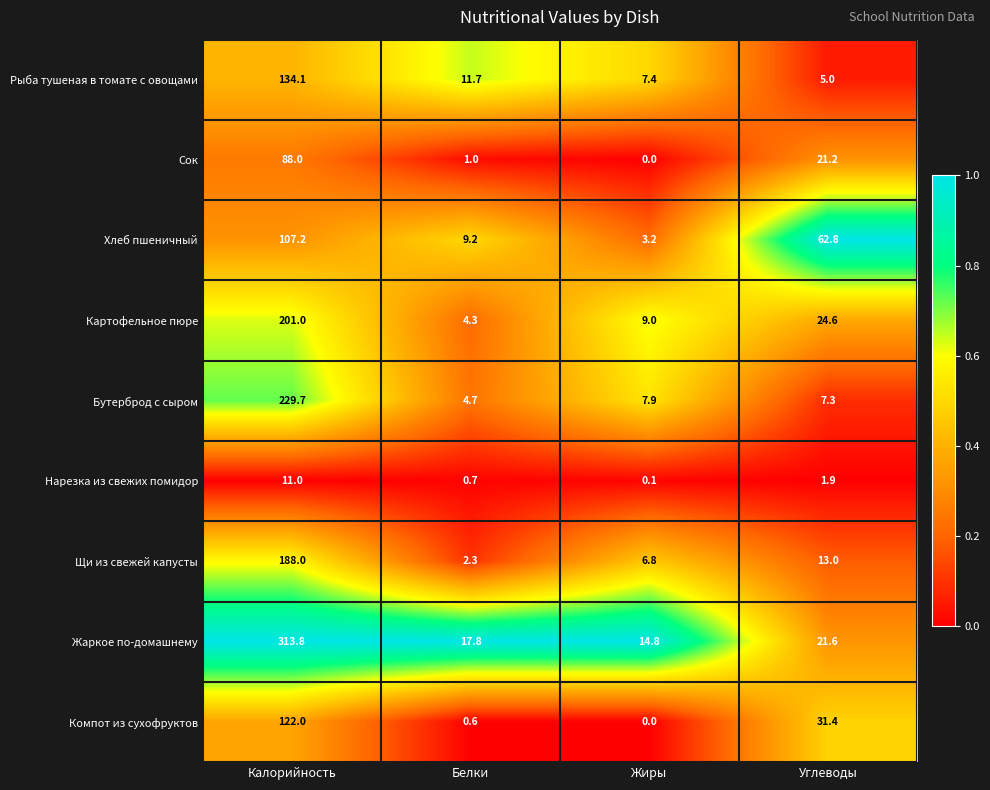

What value does the Картофельное пюре series have at Белки?

4.3